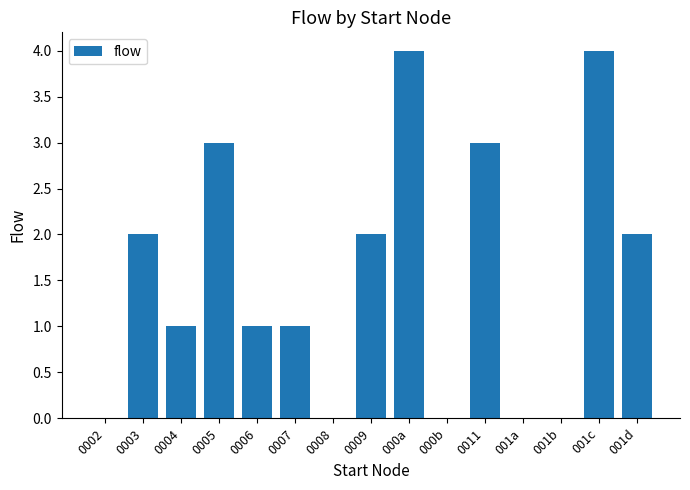

What is the ratio of the value at 0011 to the value at 0004?

3.0